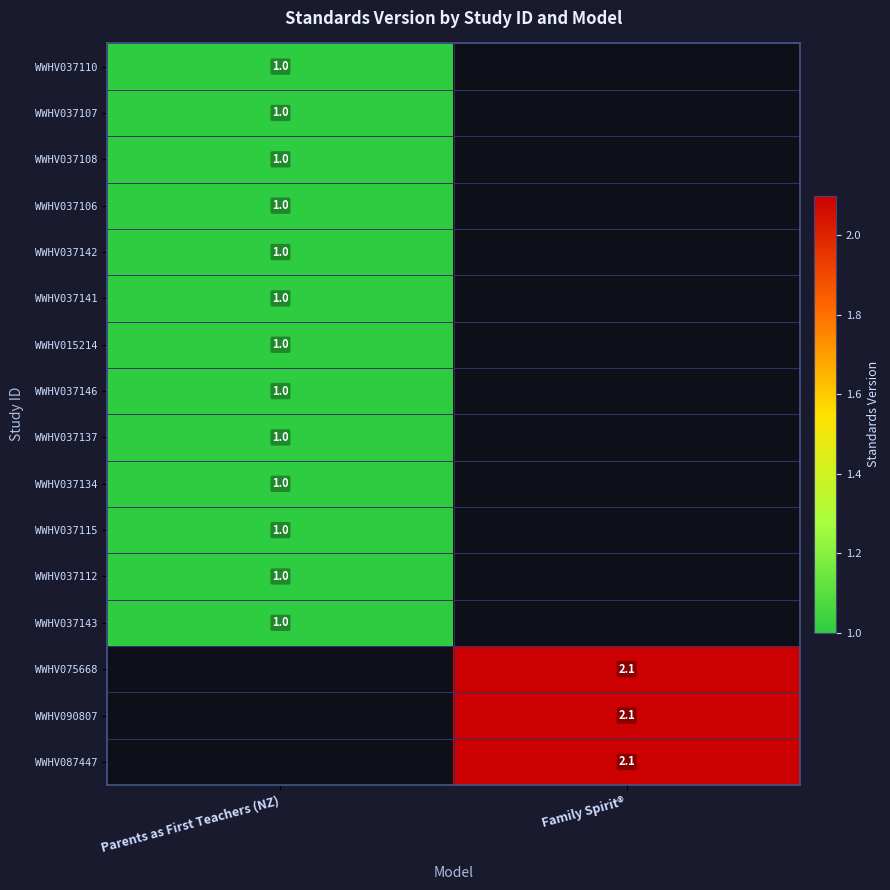

The value of WWHV075668 at Family Spirit® is 0.5. True or false?

False